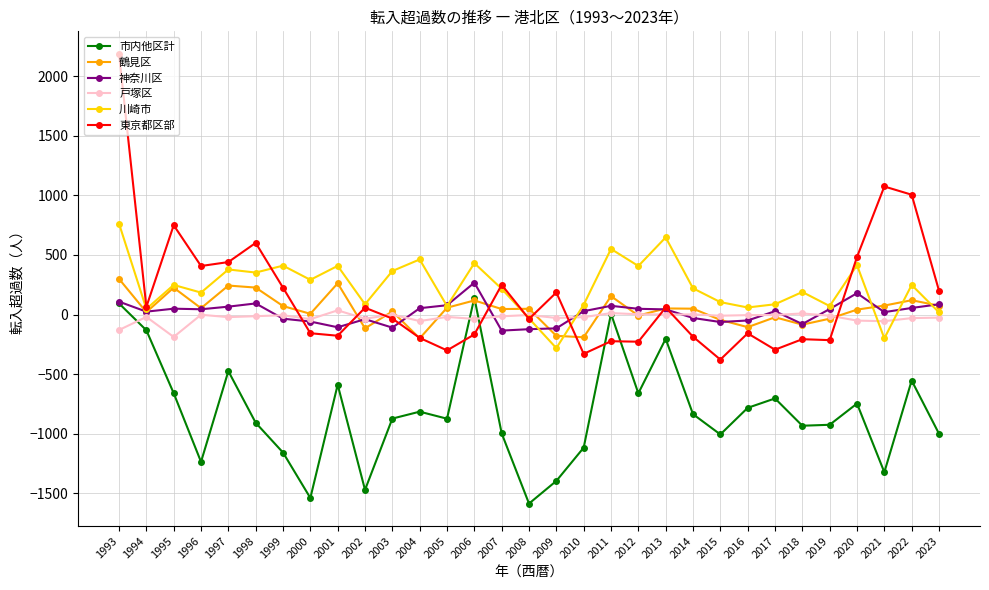

How many times do 東京都区部 and 市内他区計 cross each other?

4